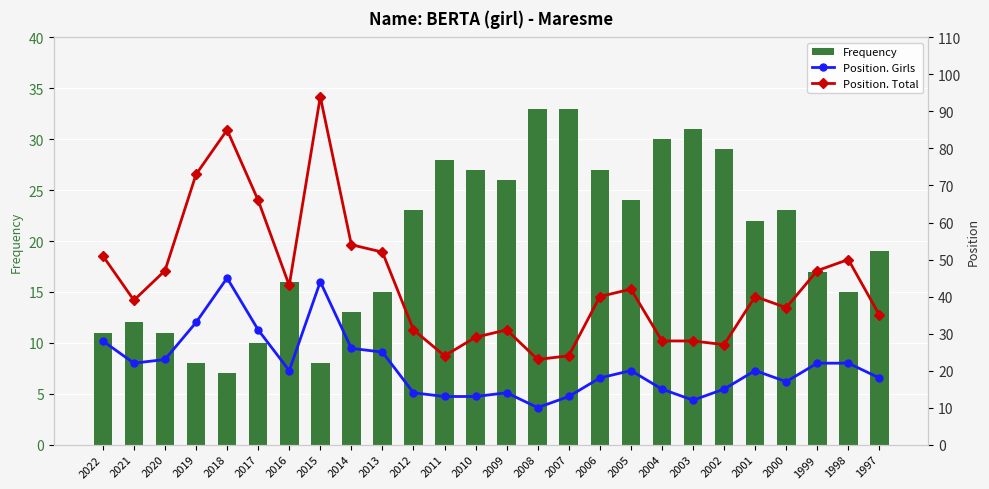

Which series has the widest spread of values?

Position. Total